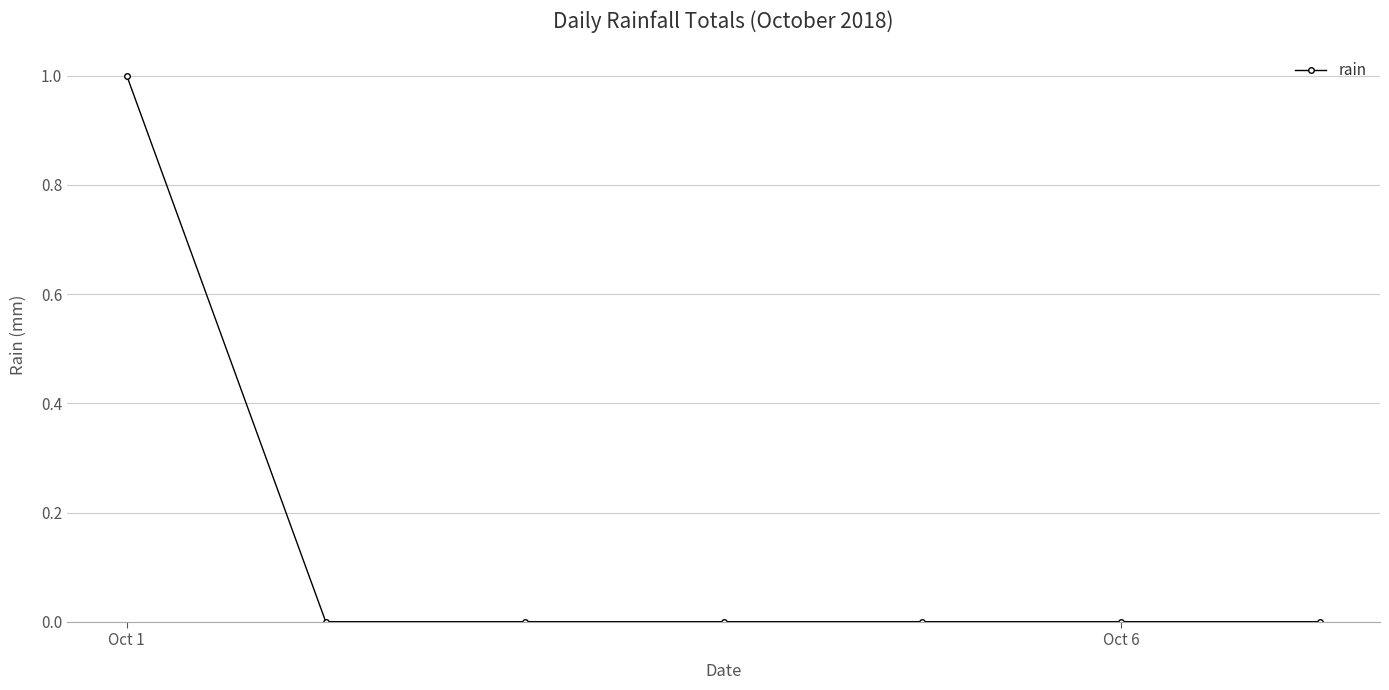

Reading left to right, what are all the values shown in this chart?

1	0	0	0	0	0	0